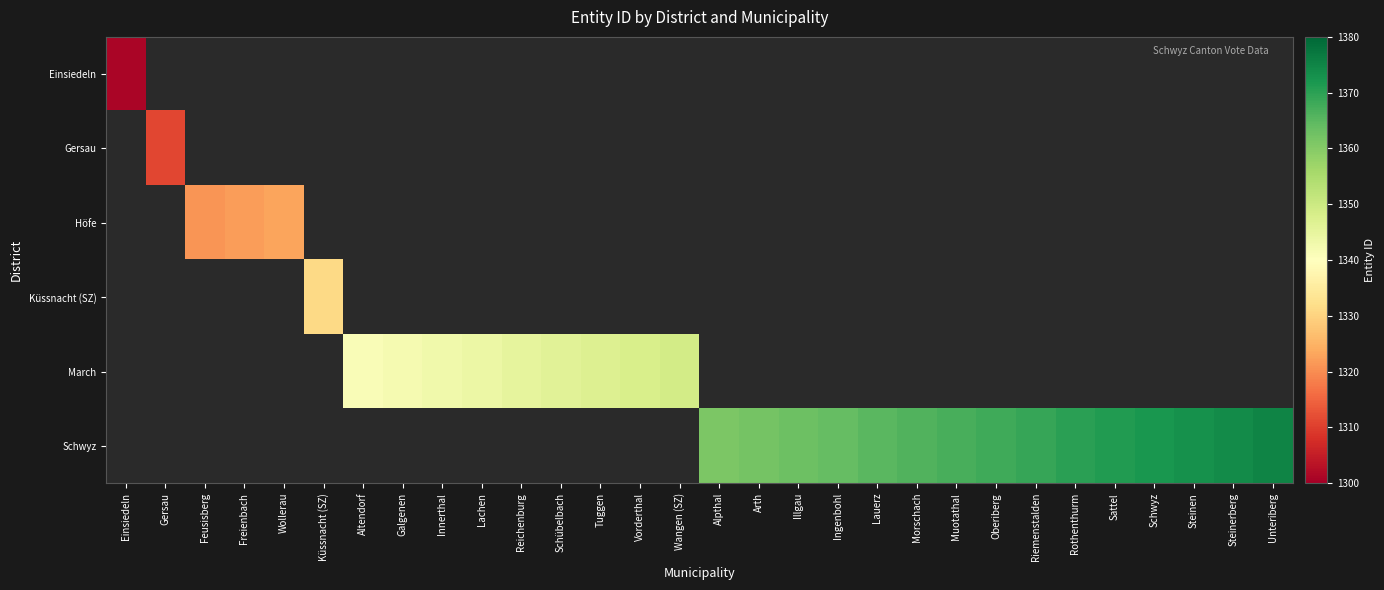

At how many categories does at least one series exceed 1337?

24